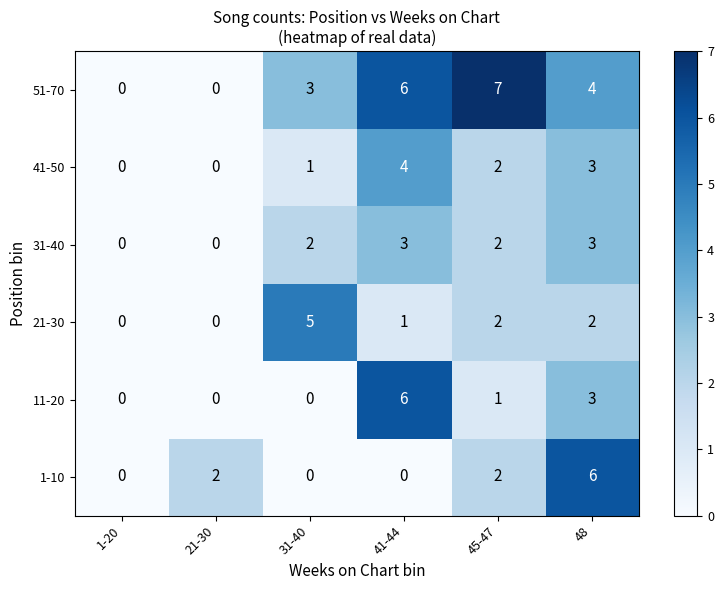

What is the difference between the maximum and minimum values in the 21-30 series?

5